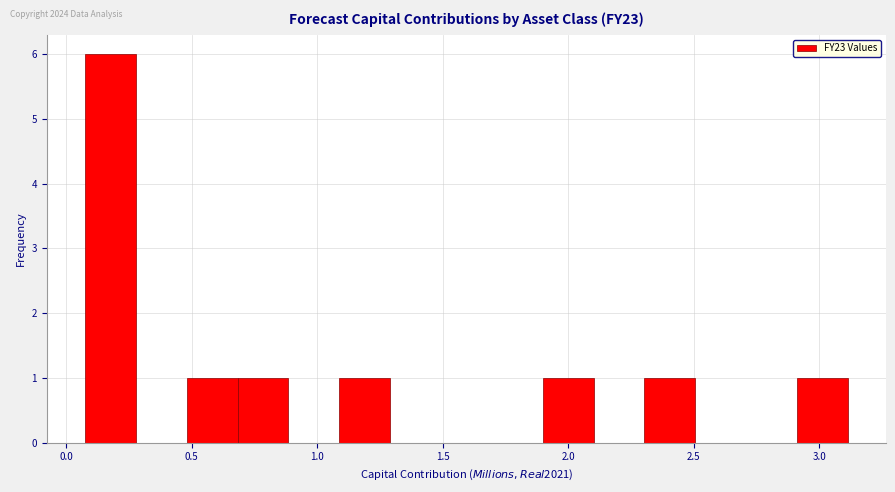

Reading left to right, list every bar in this chart as the range it spans on the x-axis followed by its height. Neither the bar edges nor the heights are printed on the chart, so give them approximately, as read against the axes.

0.1 to 0.3: 6
0.3 to 0.5: 0
0.5 to 0.7: 1
0.7 to 0.9: 1
0.9 to 1.1: 0
1.1 to 1.3: 1
1.3 to 1.5: 0
1.5 to 1.7: 0
1.7 to 1.9: 0
1.9 to 2.1: 1
2.1 to 2.3: 0
2.3 to 2.5: 1
2.5 to 2.7: 0
2.7 to 2.9: 0
2.9 to 3.1: 1